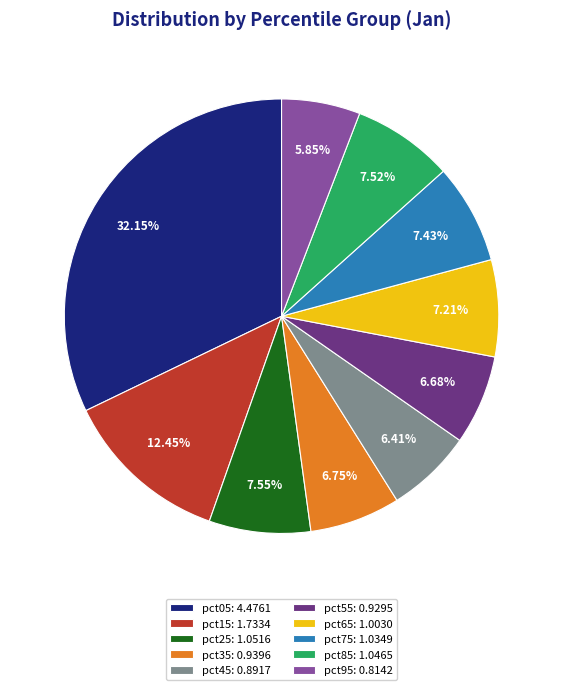

To the nearest percent, what is the difference between the largest and smallest slice percentages?

26%